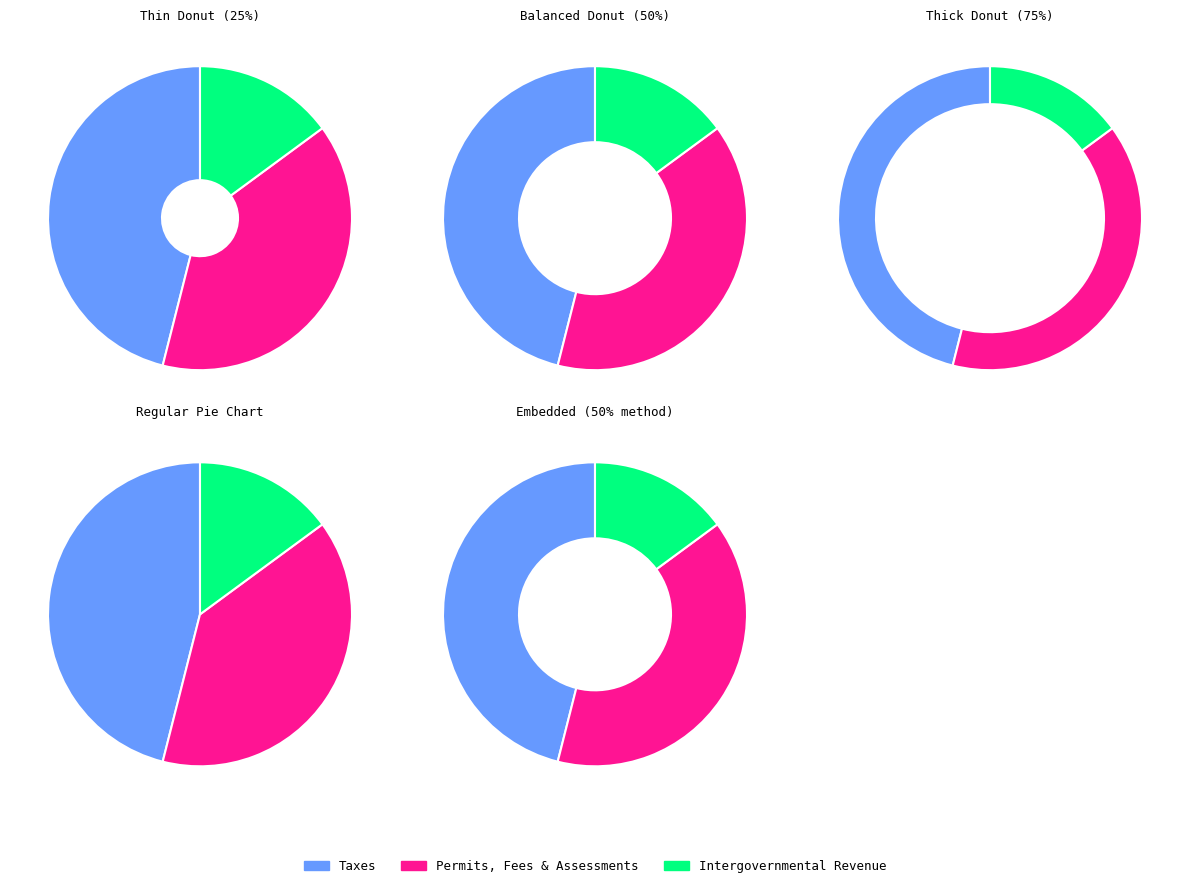

Between Intergovernmental Revenue and Taxes, which is larger?

Taxes